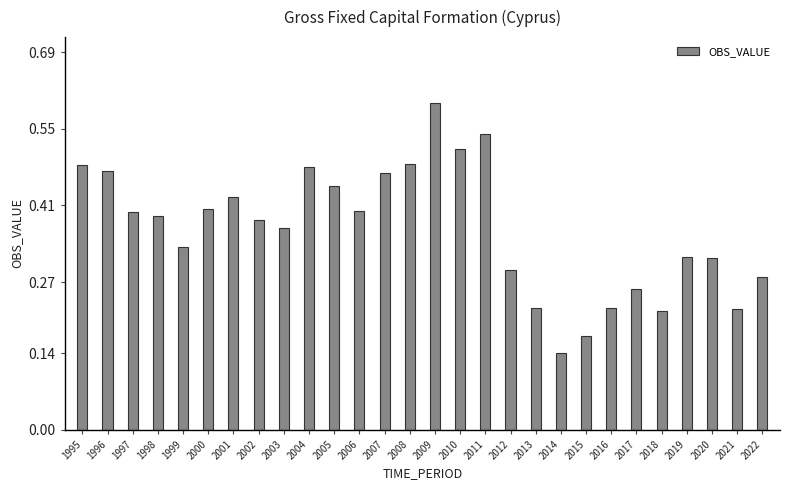

The chart shows a value of 0.1 at 2021. True or false?

False